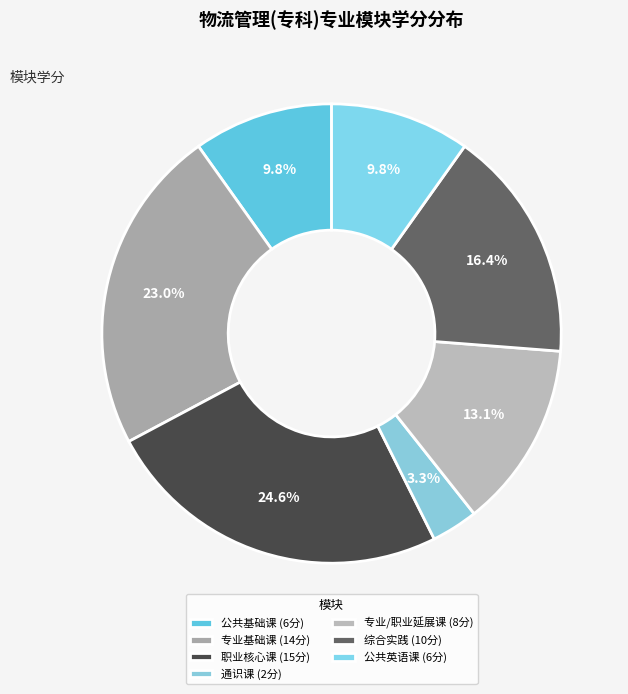

What percentage is NOT represented by 公共基础课?

90.2%